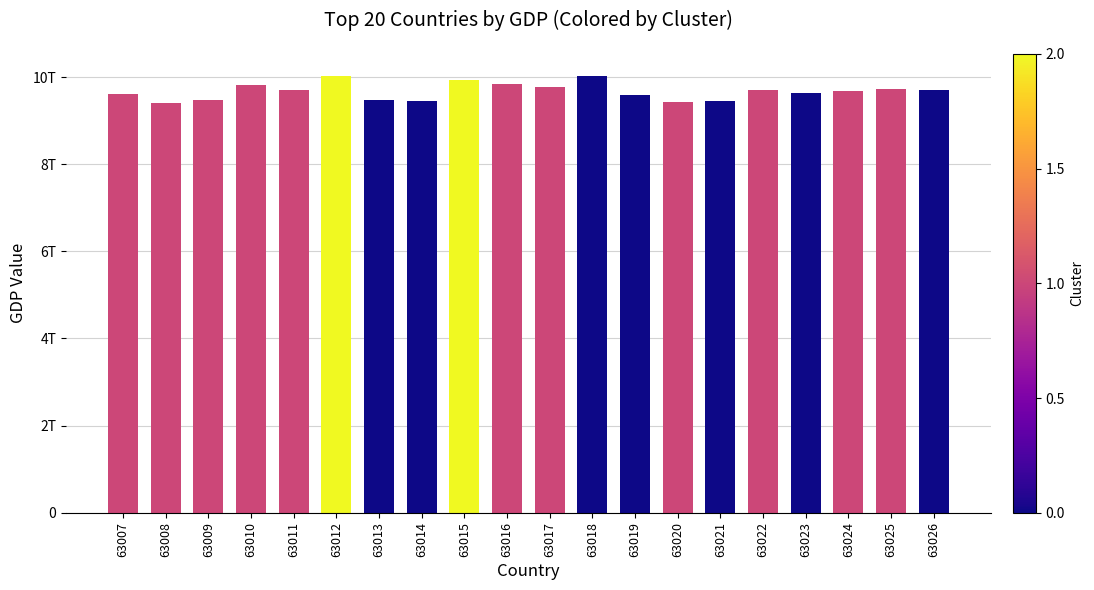

Are the bars horizontal?

No